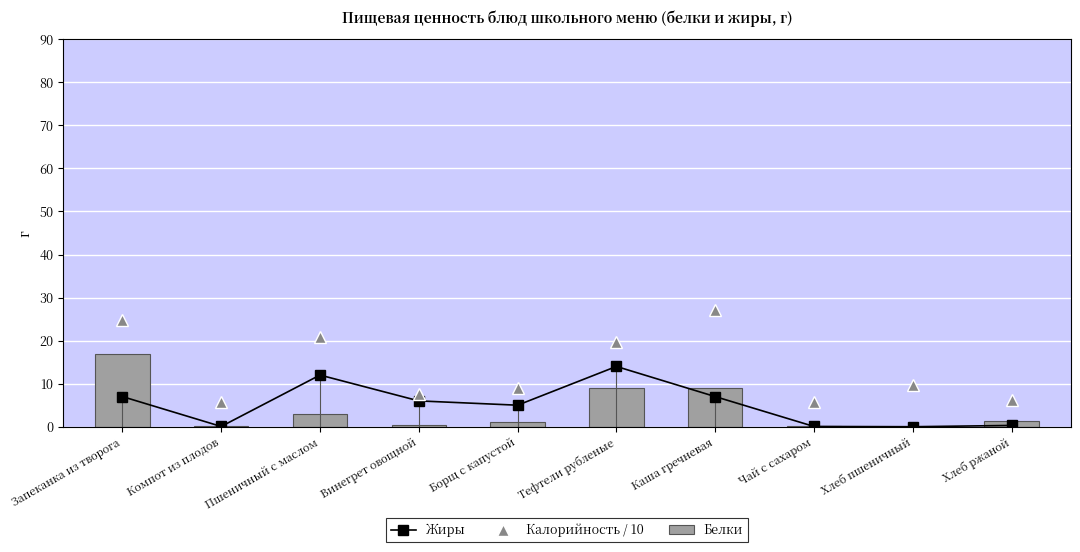

At which label does Жиры reach its peak?

Тефтели рубленые